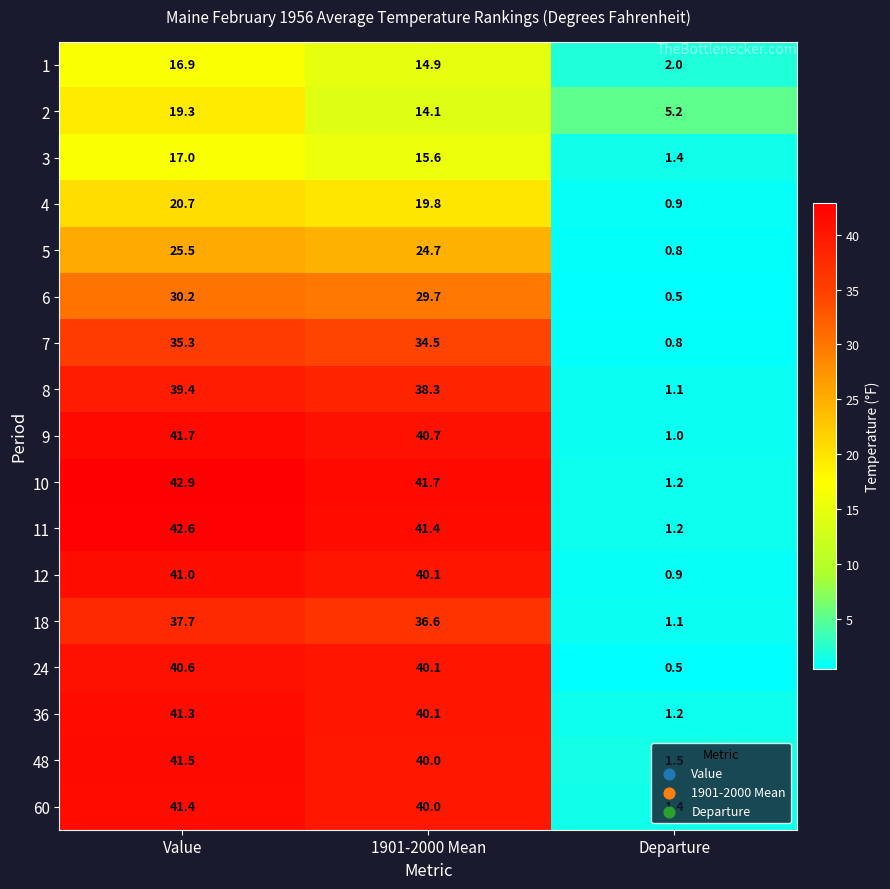

Which series has the widest spread of values?

10